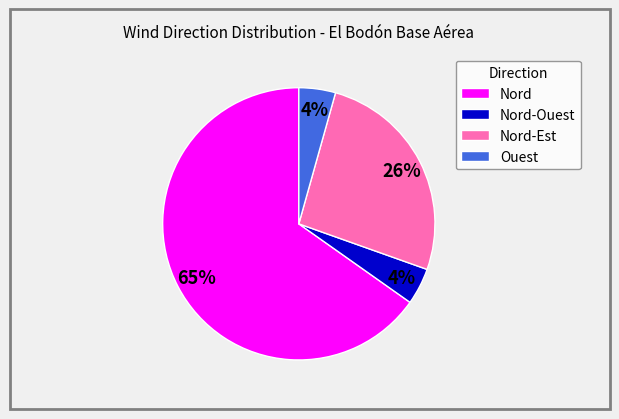

Count the number of slices in the pie.

4